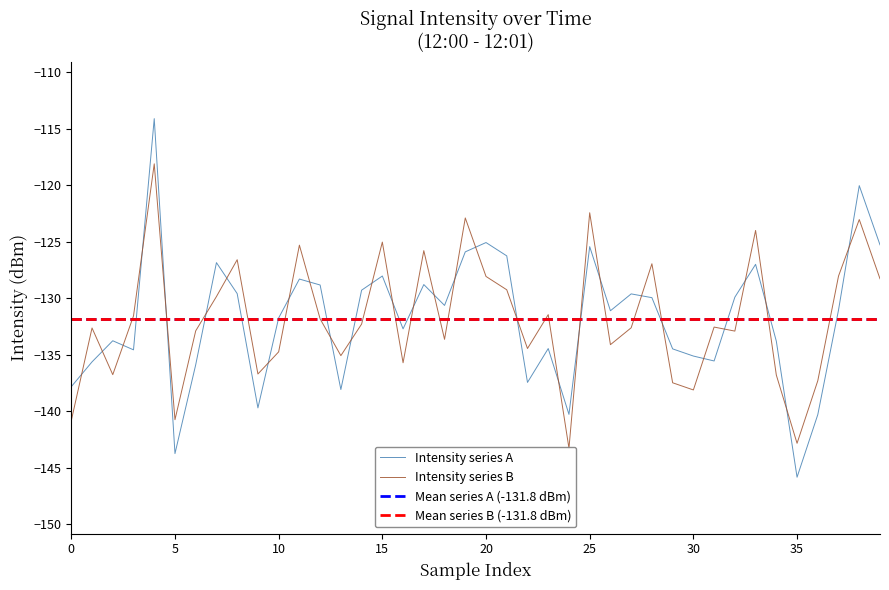

What is the lowest value of the Intensity series A series?

-145.9